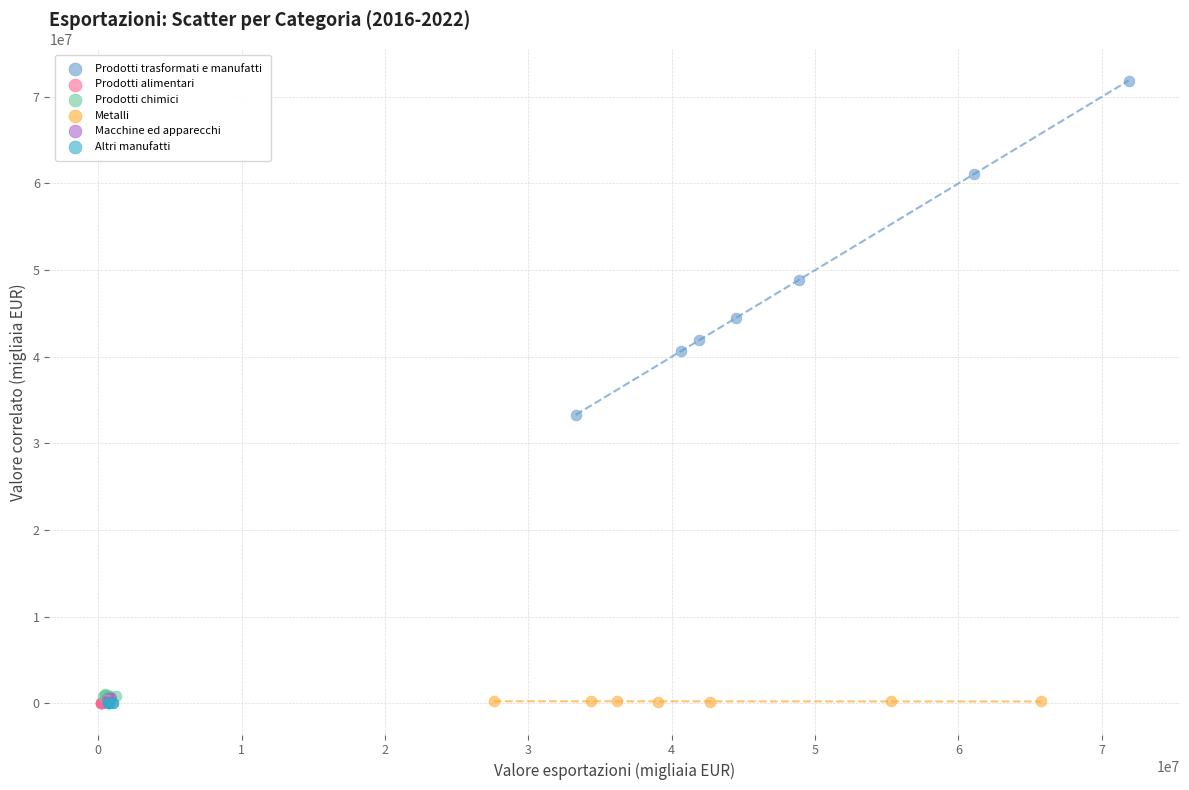

Which series contains the highest Y value?

Prodotti trasformati e manufatti